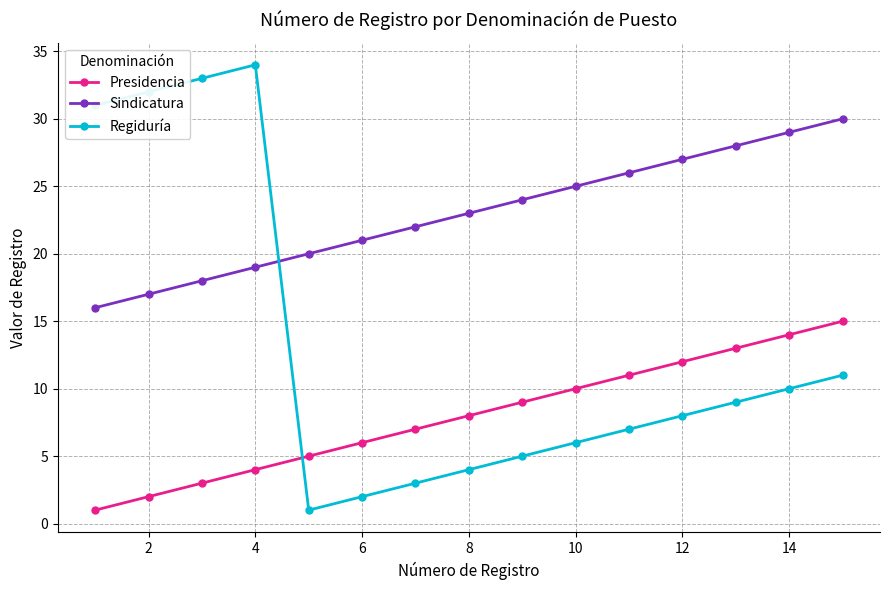

List the series in order of their peak value, highest first.

Regiduría, Sindicatura, Presidencia